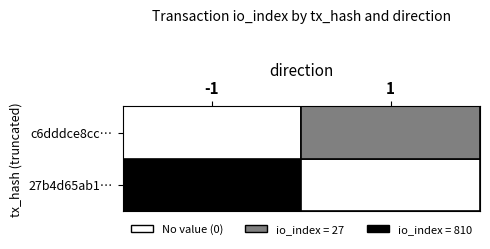

Which series has the largest total across all categories?

27b4d65ab1395d6d665864b8cc60ebef33792cf